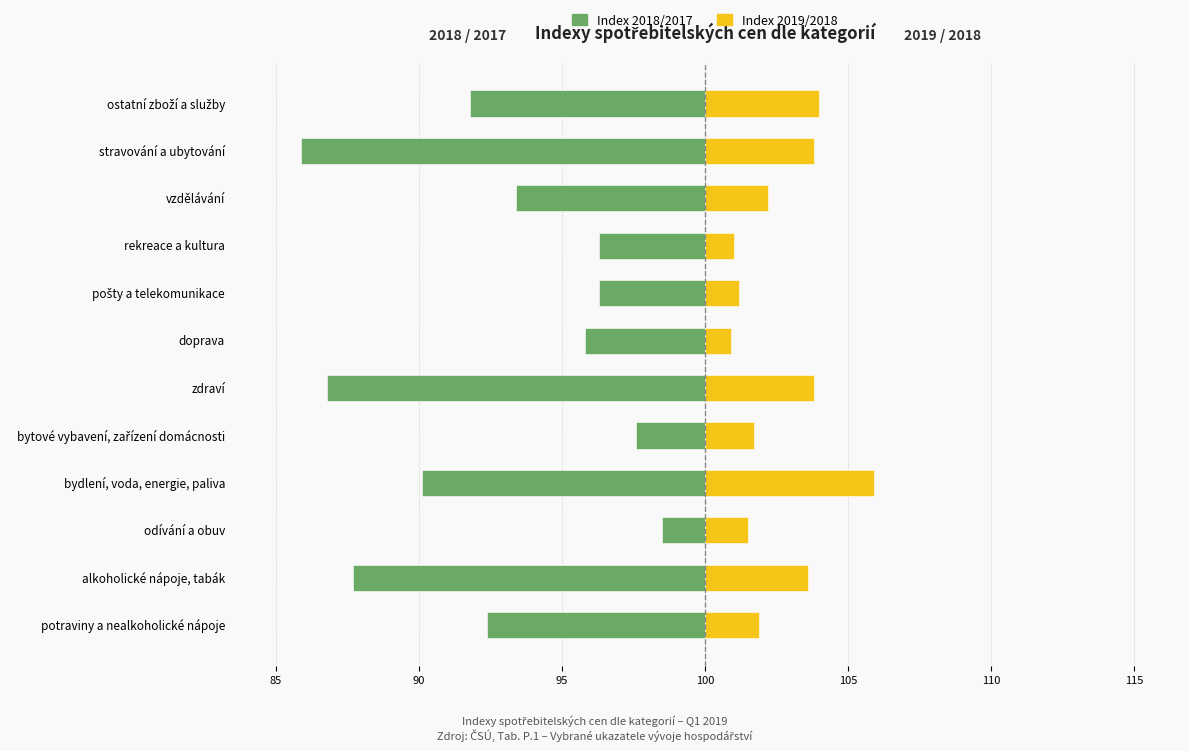

What is the value of the Index 2019/2018 bar at the 10th from the left?

2.2